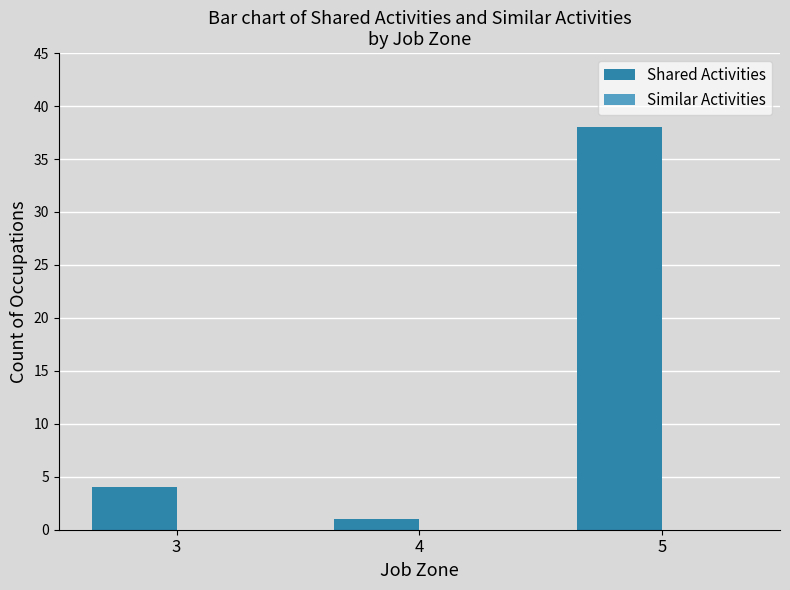

What is the value of the 2nd bar from the left?

1